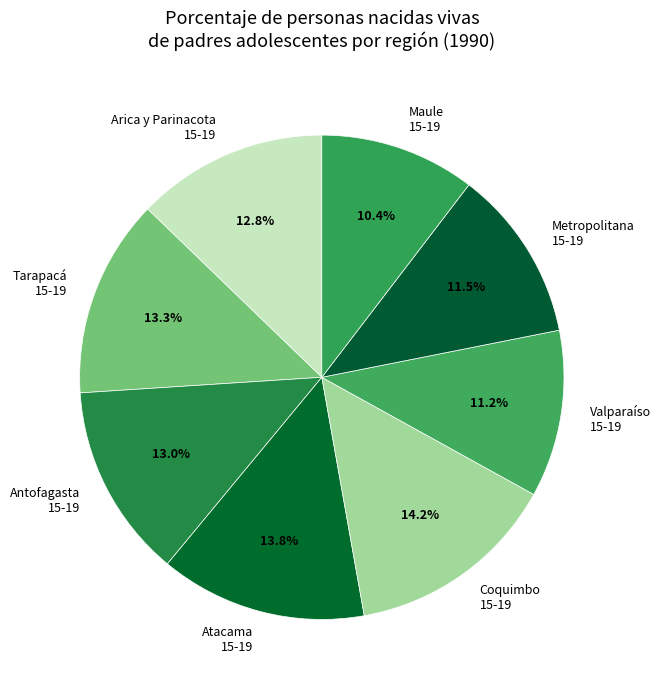

What is the ratio of the value at Arica y Parinacota 15-19 to the value at Maule 15-19?

1.2